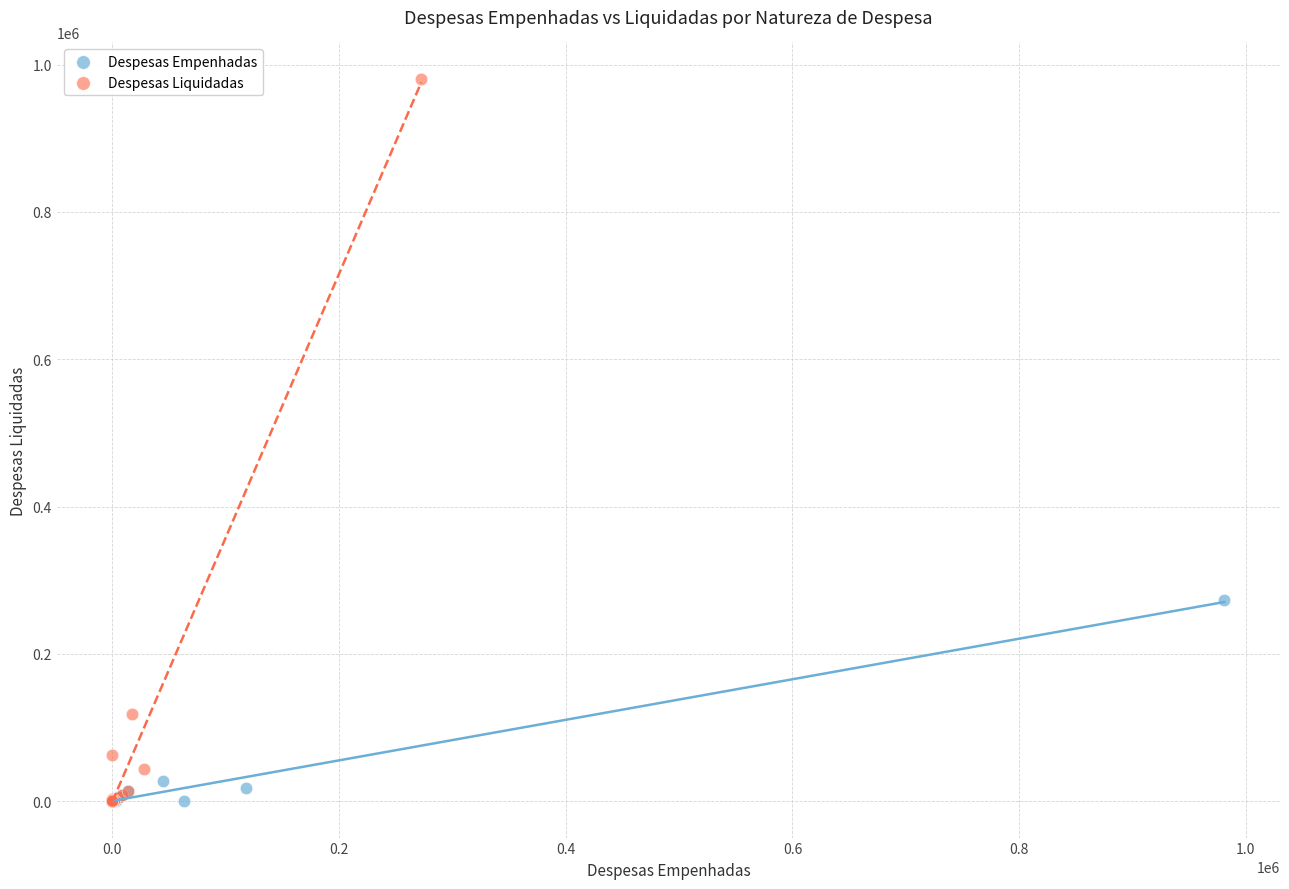

Which series reaches the maximum Y coordinate?

Despesas Liquidadas